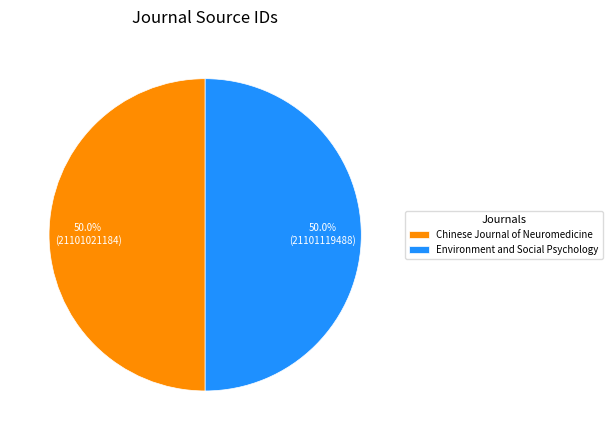

What portion of the pie excludes Chinese Journal of Neuromedicine?

50.0%